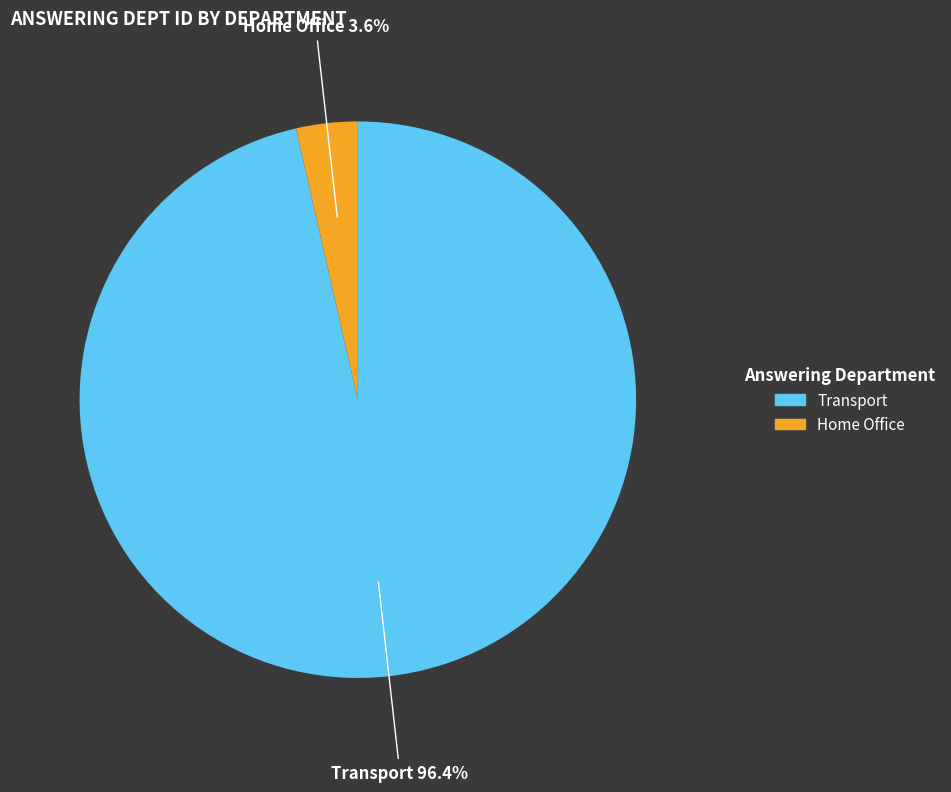

To the nearest percent, what is the average slice percentage?

50%